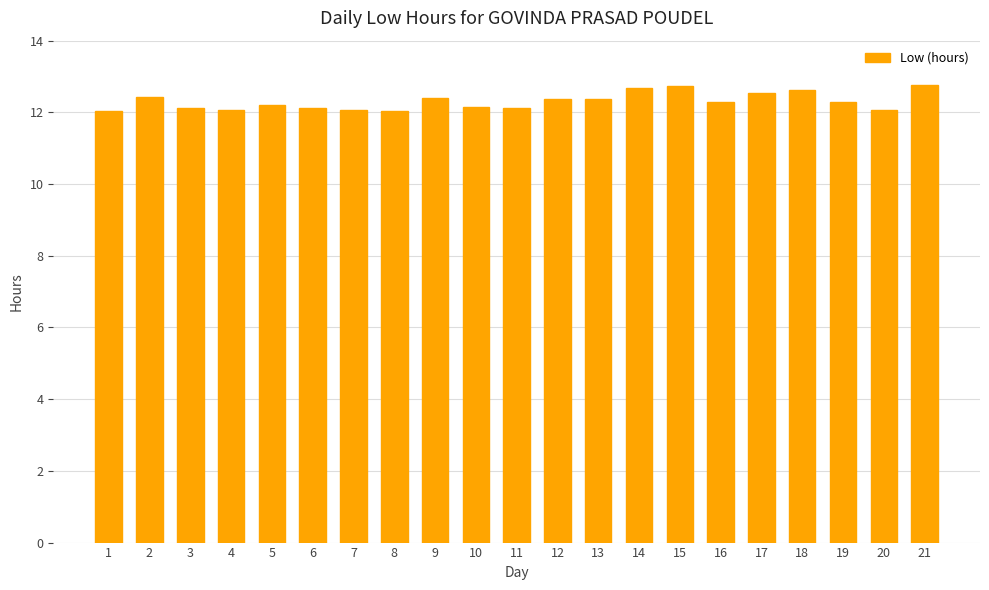

Which has a higher value, 19 or 6?

19